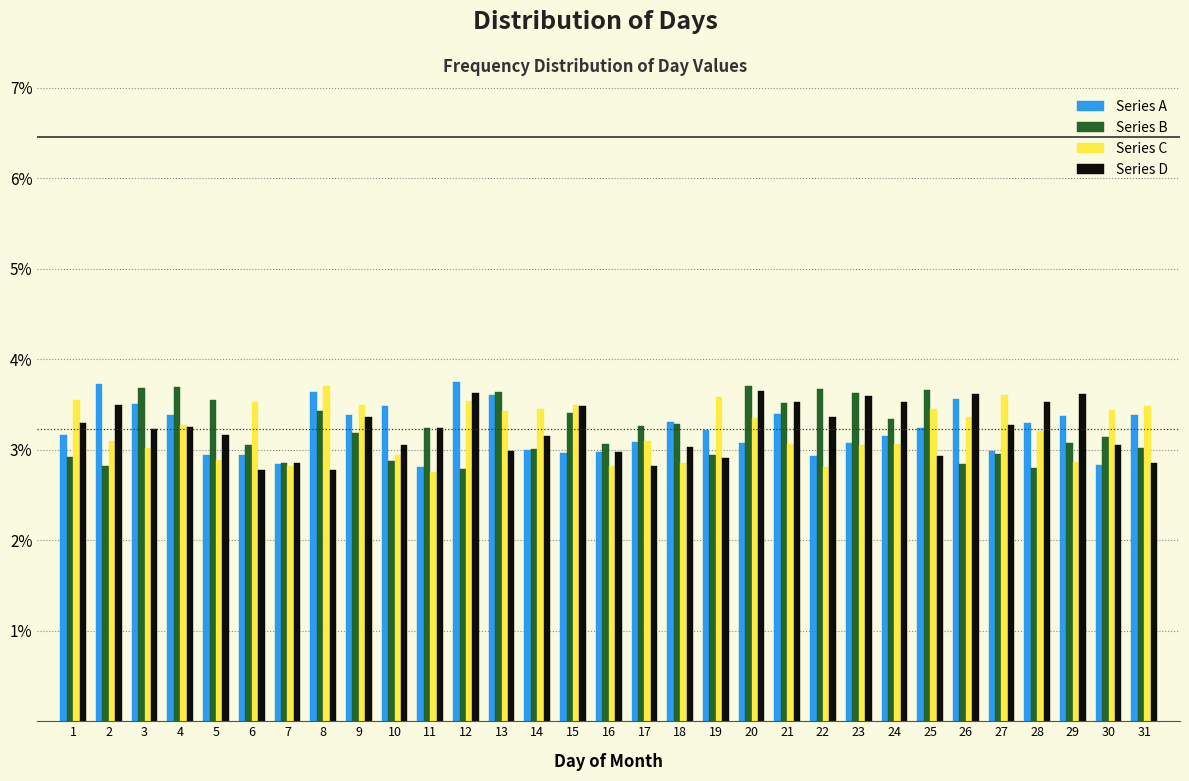

Reading left to right, list every range on the x-axis with the height of the bar of each series over it. The values are not printed on the chart, so give them approximately, as read against the axis.

0.5 to 1.5: Series A=3.2	Series B=2.9	Series C=3.5	Series D=3.3
1.5 to 2.5: Series A=3.7	Series B=2.8	Series C=3.1	Series D=3.5
2.5 to 3.5: Series A=3.5	Series B=3.7	Series C=3.0	Series D=3.2
3.5 to 4.5: Series A=3.4	Series B=3.7	Series C=3.3	Series D=3.3
4.5 to 5.5: Series A=2.9	Series B=3.5	Series C=2.9	Series D=3.2
5.5 to 6.5: Series A=2.9	Series B=3.1	Series C=3.5	Series D=2.8
6.5 to 7.5: Series A=2.8	Series B=2.9	Series C=2.8	Series D=2.9
7.5 to 8.5: Series A=3.6	Series B=3.4	Series C=3.7	Series D=2.8
8.5 to 9.5: Series A=3.4	Series B=3.2	Series C=3.5	Series D=3.4
9.5 to 10.5: Series A=3.5	Series B=2.9	Series C=2.9	Series D=3.1
10.5 to 11.5: Series A=2.8	Series B=3.2	Series C=2.7	Series D=3.2
11.5 to 12.5: Series A=3.7	Series B=2.8	Series C=3.5	Series D=3.6
12.5 to 13.5: Series A=3.6	Series B=3.6	Series C=3.4	Series D=3.0
13.5 to 14.5: Series A=3.0	Series B=3.0	Series C=3.5	Series D=3.1
14.5 to 15.5: Series A=3.0	Series B=3.4	Series C=3.5	Series D=3.5
15.5 to 16.5: Series A=3.0	Series B=3.1	Series C=2.8	Series D=3.0
16.5 to 17.5: Series A=3.1	Series B=3.3	Series C=3.1	Series D=2.8
17.5 to 18.5: Series A=3.3	Series B=3.3	Series C=2.9	Series D=3.0
18.5 to 19.5: Series A=3.2	Series B=2.9	Series C=3.6	Series D=2.9
19.5 to 20.5: Series A=3.1	Series B=3.7	Series C=3.3	Series D=3.6
20.5 to 21.5: Series A=3.4	Series B=3.5	Series C=3.1	Series D=3.5
21.5 to 22.5: Series A=2.9	Series B=3.7	Series C=2.8	Series D=3.4
22.5 to 23.5: Series A=3.1	Series B=3.6	Series C=3.0	Series D=3.6
23.5 to 24.5: Series A=3.1	Series B=3.3	Series C=3.1	Series D=3.5
24.5 to 25.5: Series A=3.2	Series B=3.7	Series C=3.5	Series D=2.9
25.5 to 26.5: Series A=3.6	Series B=2.8	Series C=3.4	Series D=3.6
26.5 to 27.5: Series A=3.0	Series B=2.9	Series C=3.6	Series D=3.3
27.5 to 28.5: Series A=3.3	Series B=2.8	Series C=3.2	Series D=3.5
28.5 to 29.5: Series A=3.4	Series B=3.1	Series C=2.9	Series D=3.6
29.5 to 30.5: Series A=2.8	Series B=3.1	Series C=3.4	Series D=3.1
30.5 to 31.5: Series A=3.4	Series B=3.0	Series C=3.5	Series D=2.9